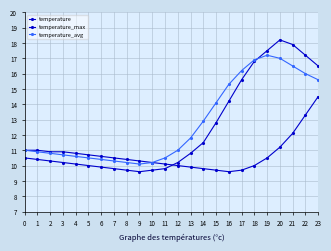

How many series are shown in this chart?

3